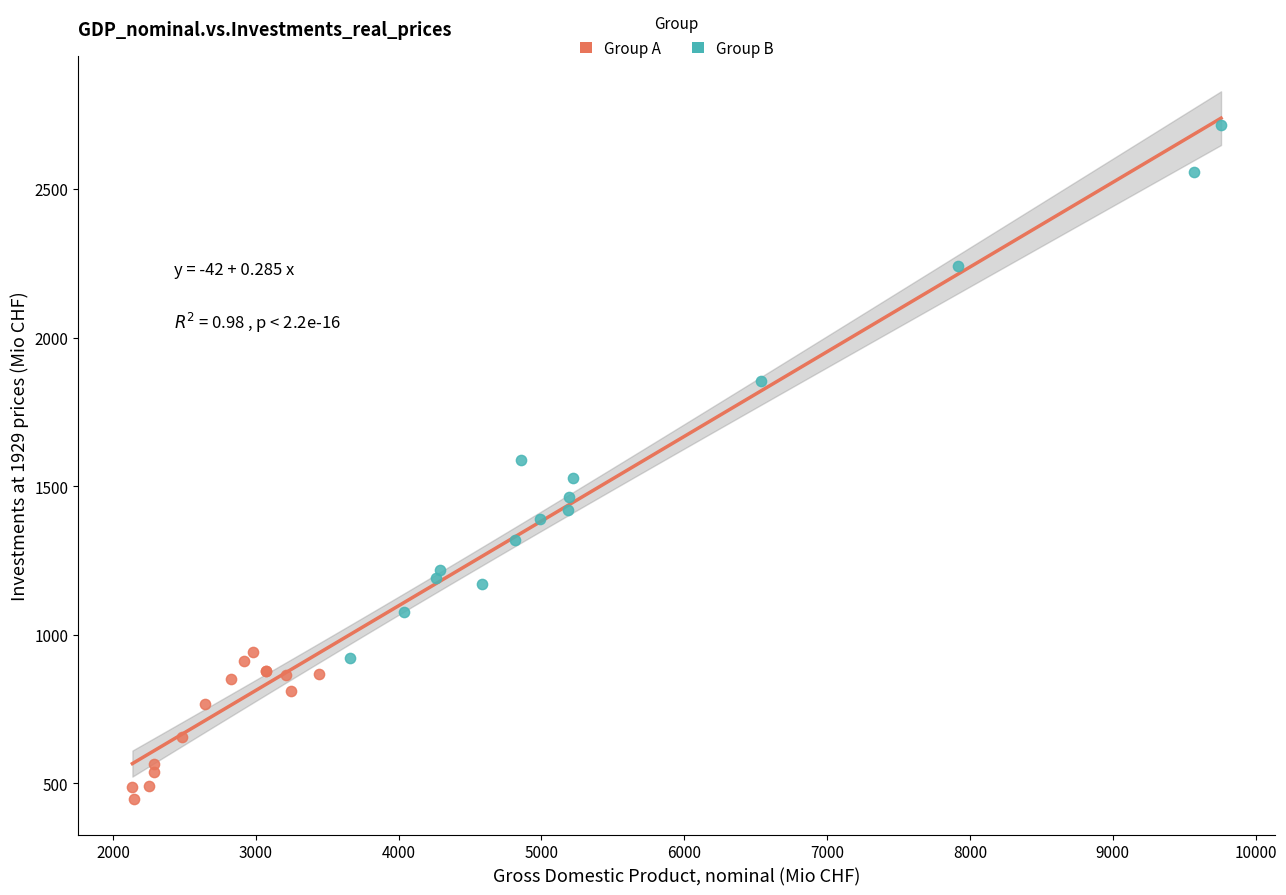

What are all the series names shown in the legend?

Group A, Group B